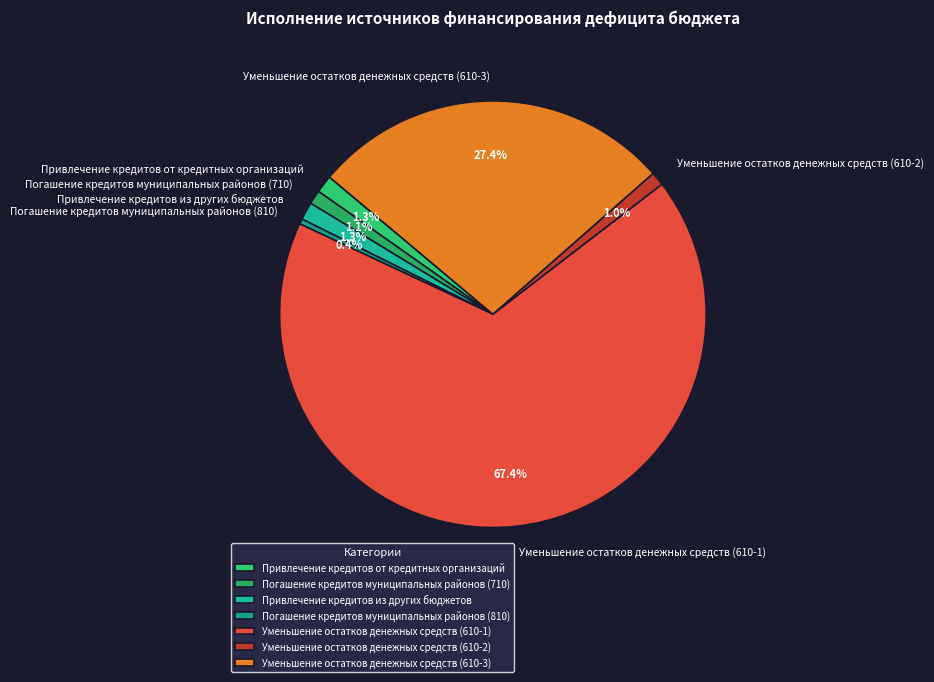

The Уменьшение остатков денежных средств (610-3) slice represents 13% of the pie. True or false?

False